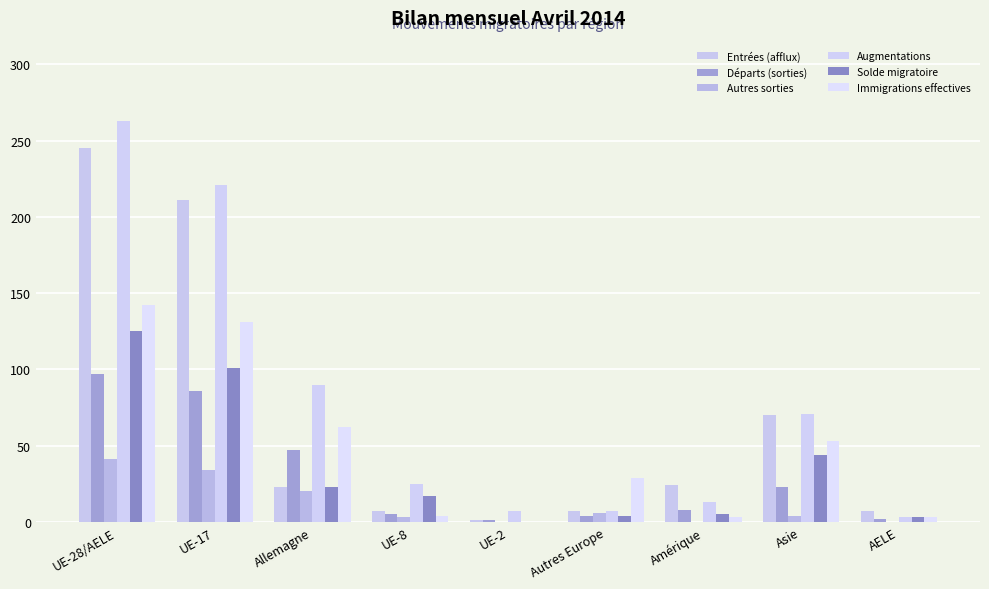

How many groups of bars are there?

9